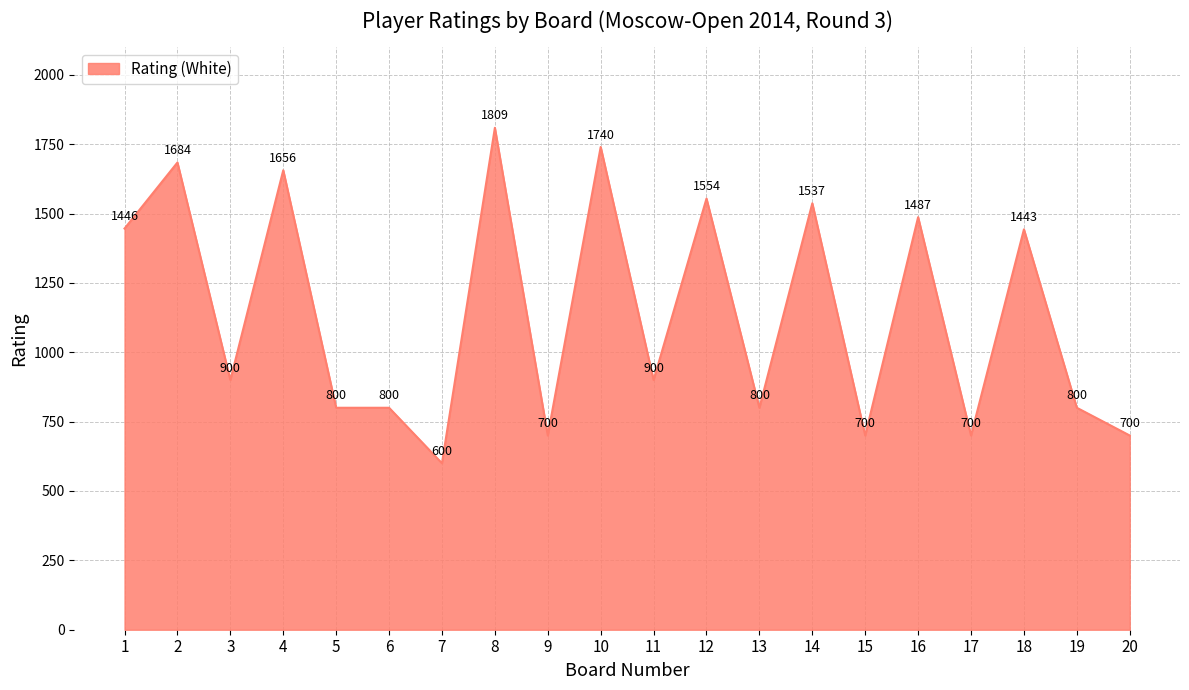

What is the difference between the maximum and minimum values?

1209